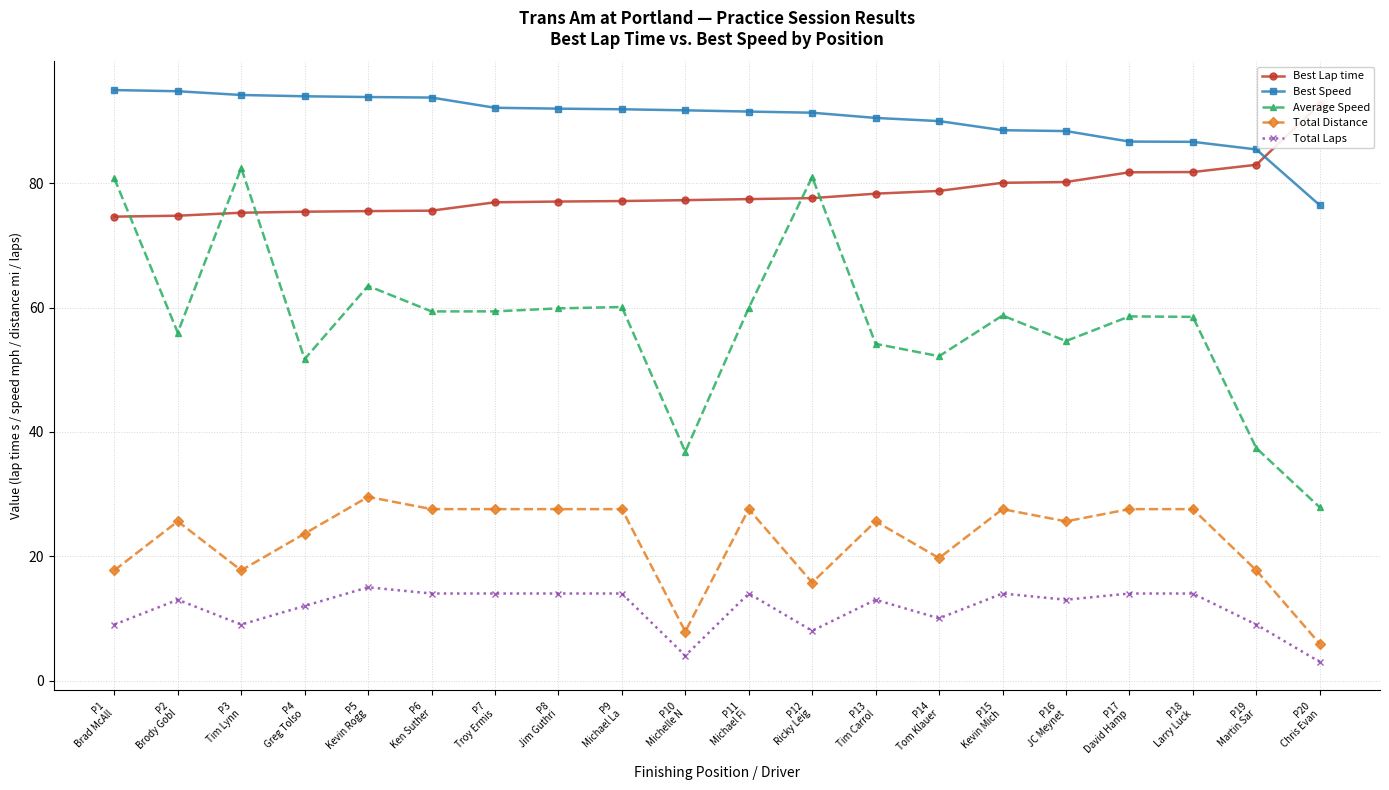

Reading left to right, list all the values displayed in this chart.

Best Lap time: 74.6	74.8	75.3	75.4	75.5	75.6	77.0	77.1	77.2	77.3	77.5	77.6	78.3	78.8	80.1	80.2	81.8	81.8	83.0	92.7
Best Speed: 95.0	94.8	94.2	94.0	93.9	93.8	92.2	92.0	91.9	91.8	91.5	91.4	90.5	90.0	88.6	88.4	86.7	86.7	85.5	76.5
Average Speed: 80.8	56.0	82.5	51.7	63.5	59.4	59.4	59.9	60.1	36.8	59.9	81.0	54.2	52.2	58.7	54.6	58.6	58.5	37.4	27.9
Total Distance: 17.7	25.6	17.7	23.6	29.6	27.6	27.6	27.6	27.6	7.9	27.6	15.8	25.6	19.7	27.6	25.6	27.6	27.6	17.7	5.9
Total Laps: 9.0	13.0	9.0	12.0	15.0	14.0	14.0	14.0	14.0	4.0	14.0	8.0	13.0	10.0	14.0	13.0	14.0	14.0	9.0	3.0